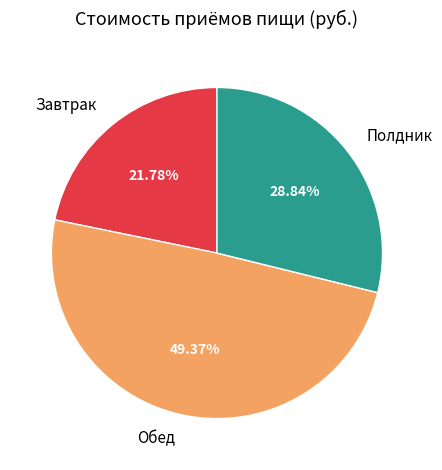

Which category has the smallest portion of the pie?

Завтрак